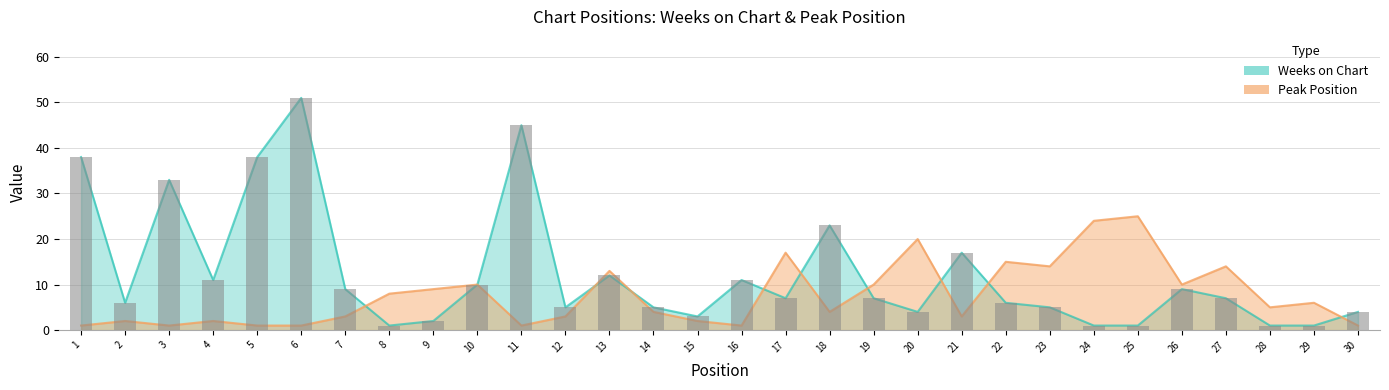

True or false: Peak Position has a value of 5 at 27.

False